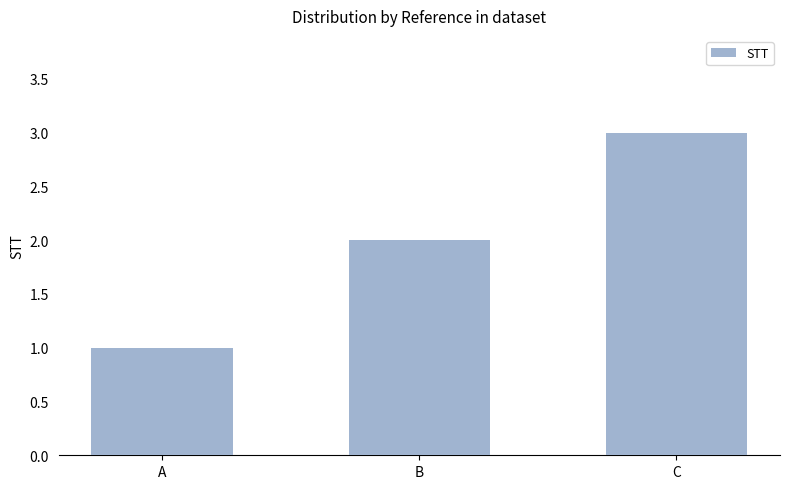

How many values are below 2?

1